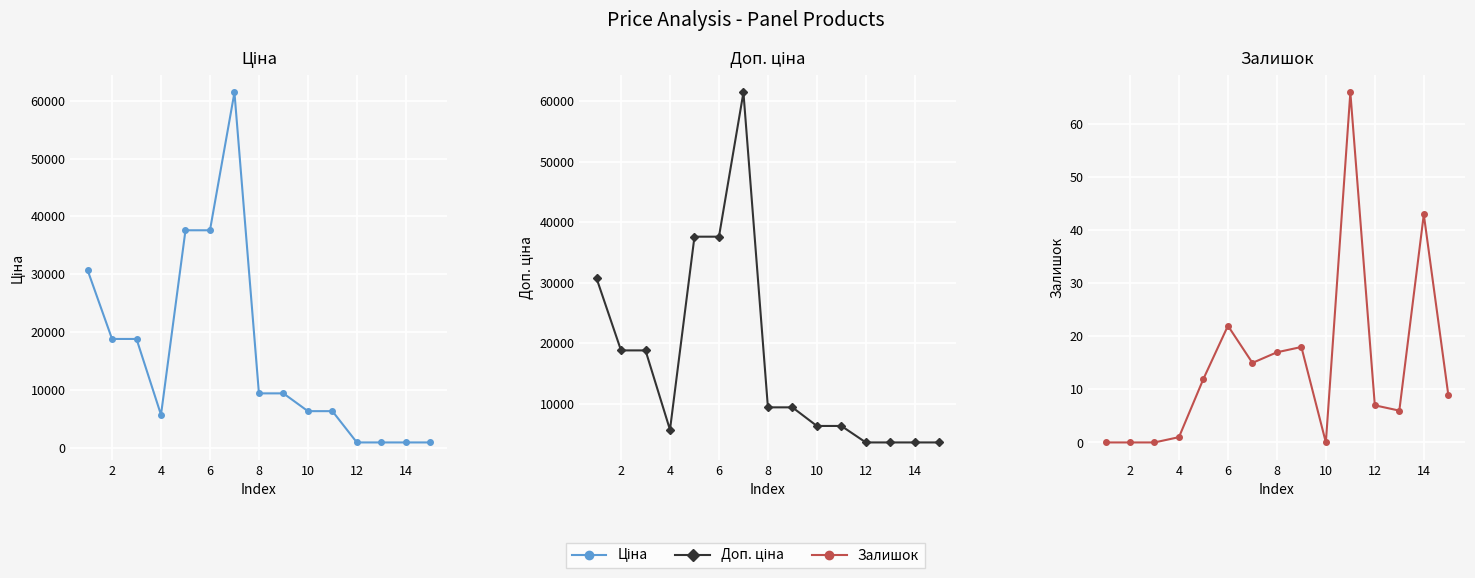

Which series has the largest total across all categories?

Доп. ціна